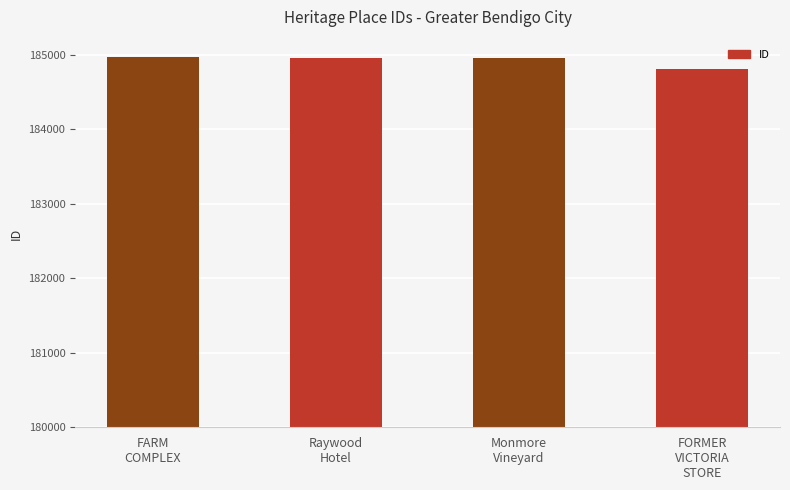

What is the sum of all values?

739673